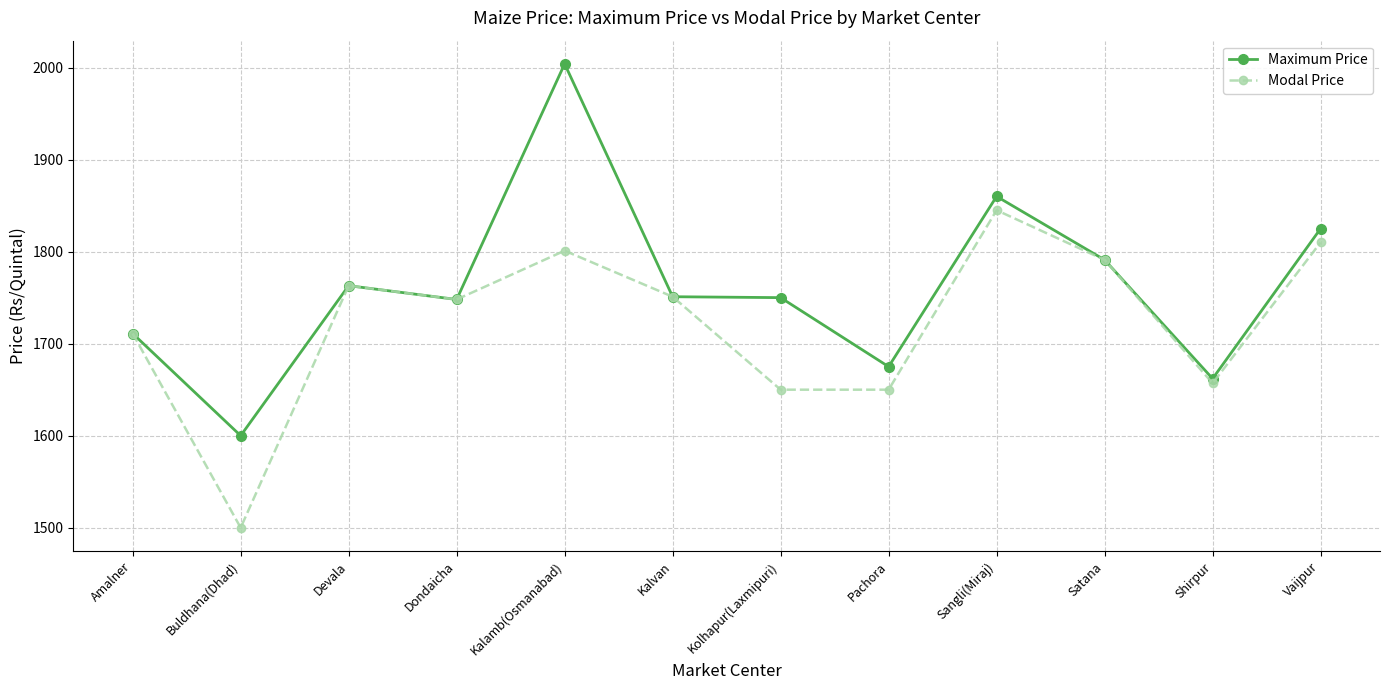

Where is the first local maximum for Maximum Price?

Devala